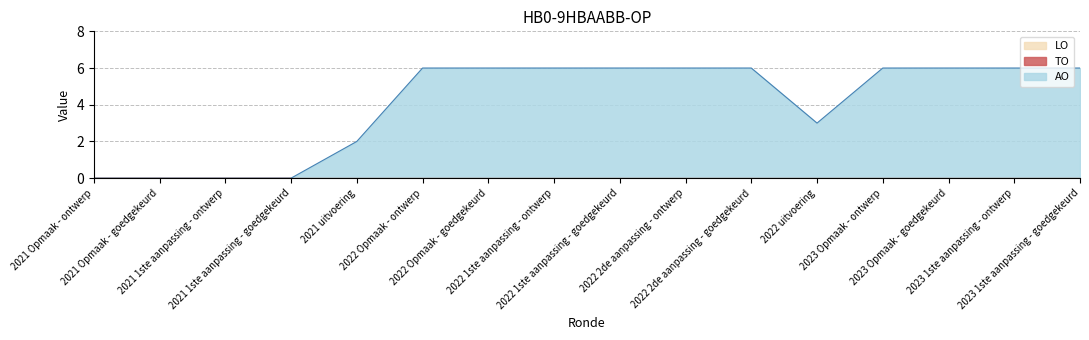

True or false: LO and AO cross at least once.

False